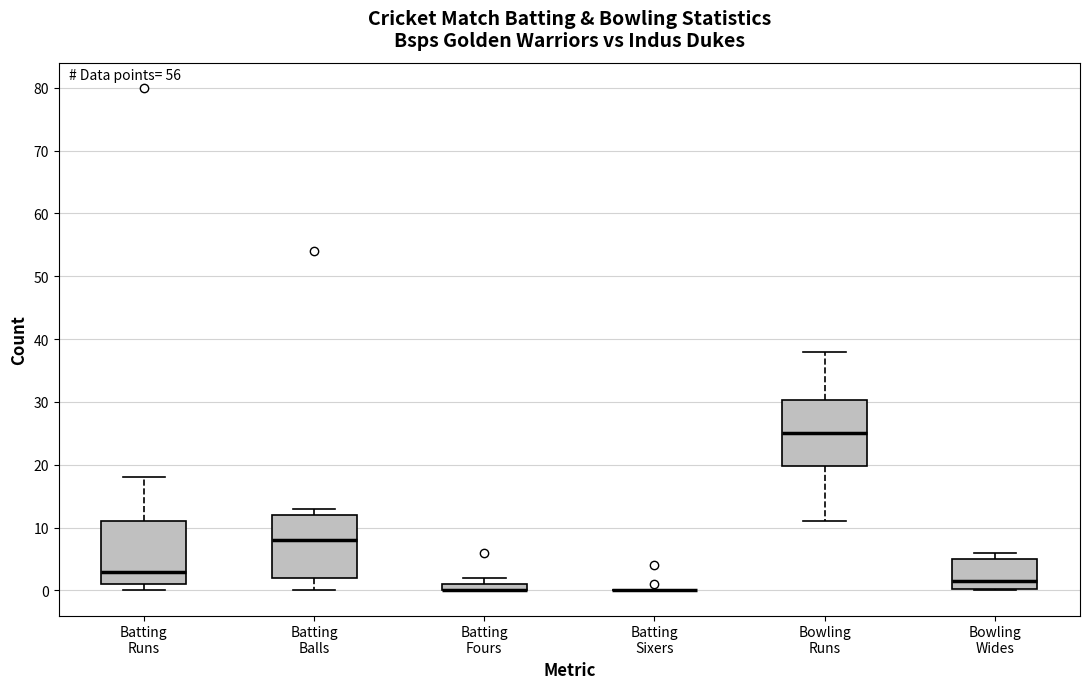

Where is the upper edge of the box for Batting Fours on the y-axis? The values are not printed on the chart, so give them approximately, as read against the axis.

1